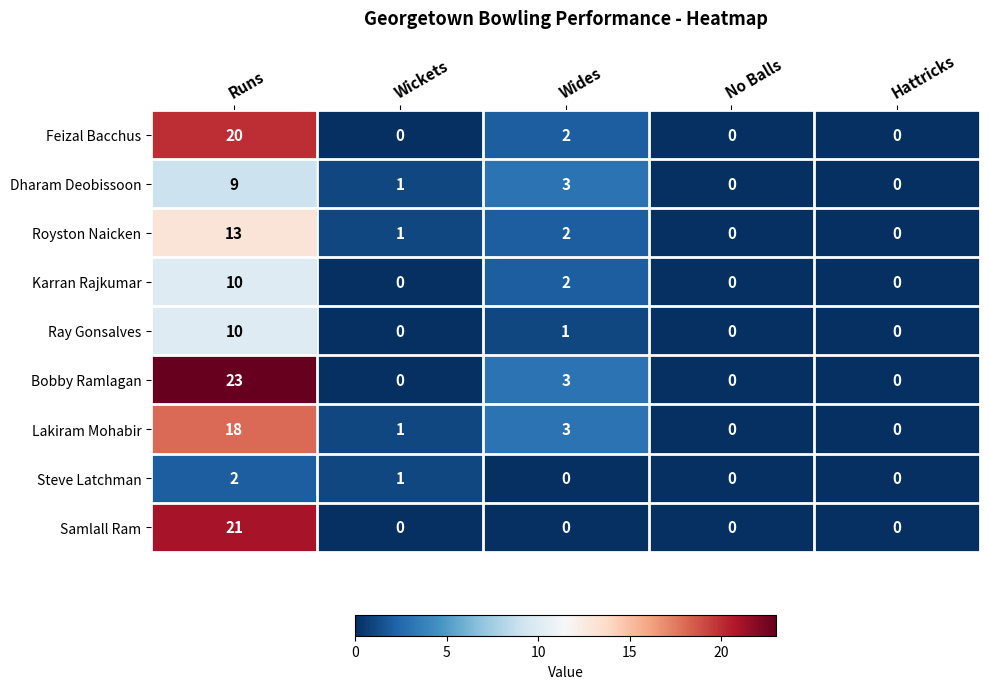

What is the sum of the Royston Naicken values at Wides and Runs?

15